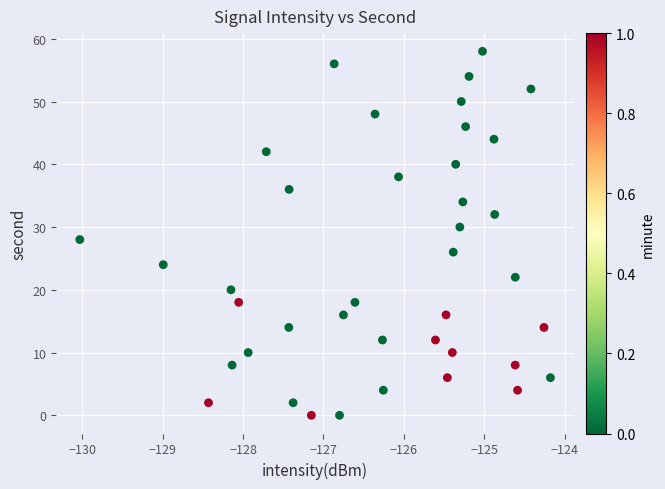

What is the range of Y values (max minus min)?

58